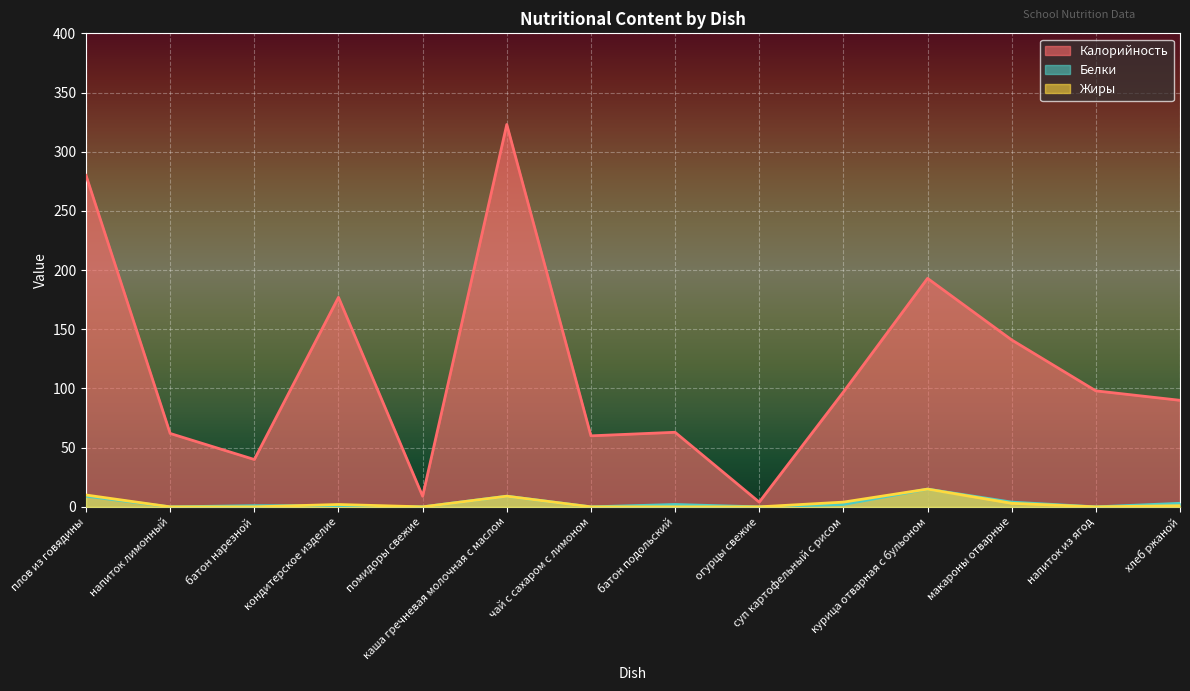

What are all the series names shown in the legend?

Калорийность, Белки, Жиры